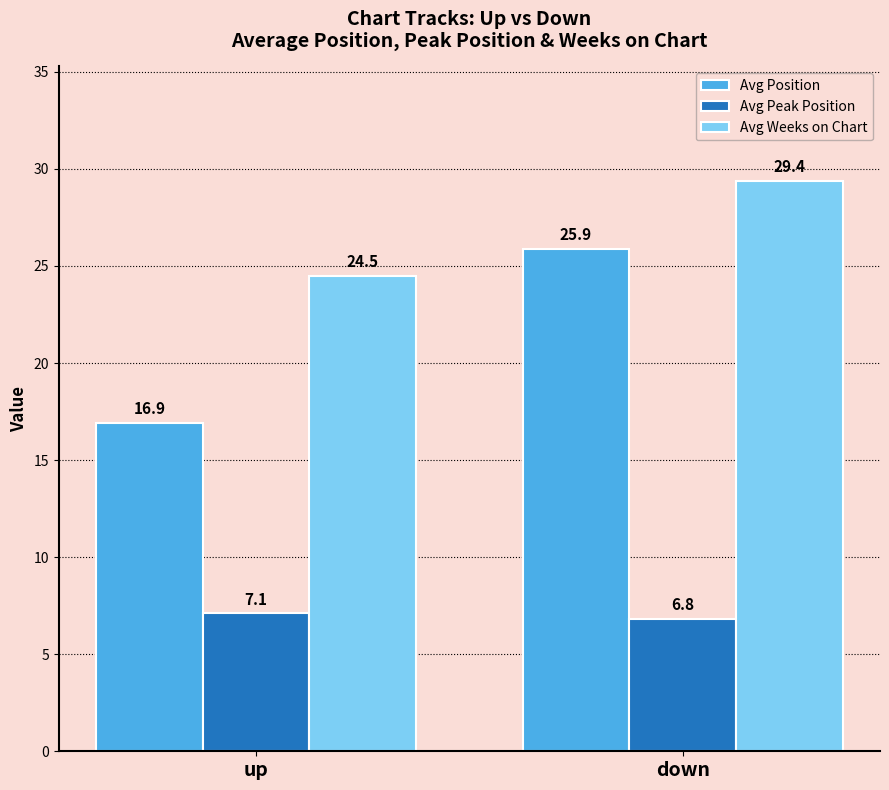

The value of Avg Position at up is 11.8. True or false?

False